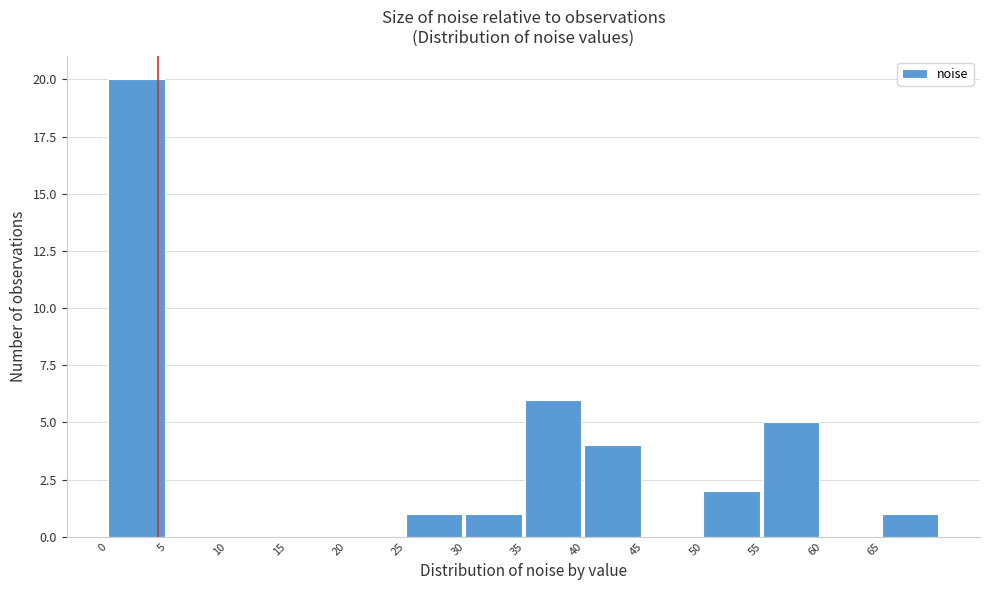

Reading left to right, transcribe this chart: for each bar, give the range it covers on the x-axis and its height. The values are not printed on the chart, so give them approximately, as read against the axis.

0 to 5: 20
5 to 10: 0
10 to 15: 0
15 to 20: 0
20 to 25: 0
25 to 30: 1
30 to 35: 1
35 to 40: 6
40 to 45: 4
45 to 50: 0
50 to 55: 2
55 to 60: 5
60 to 65: 0
65 to 70: 1